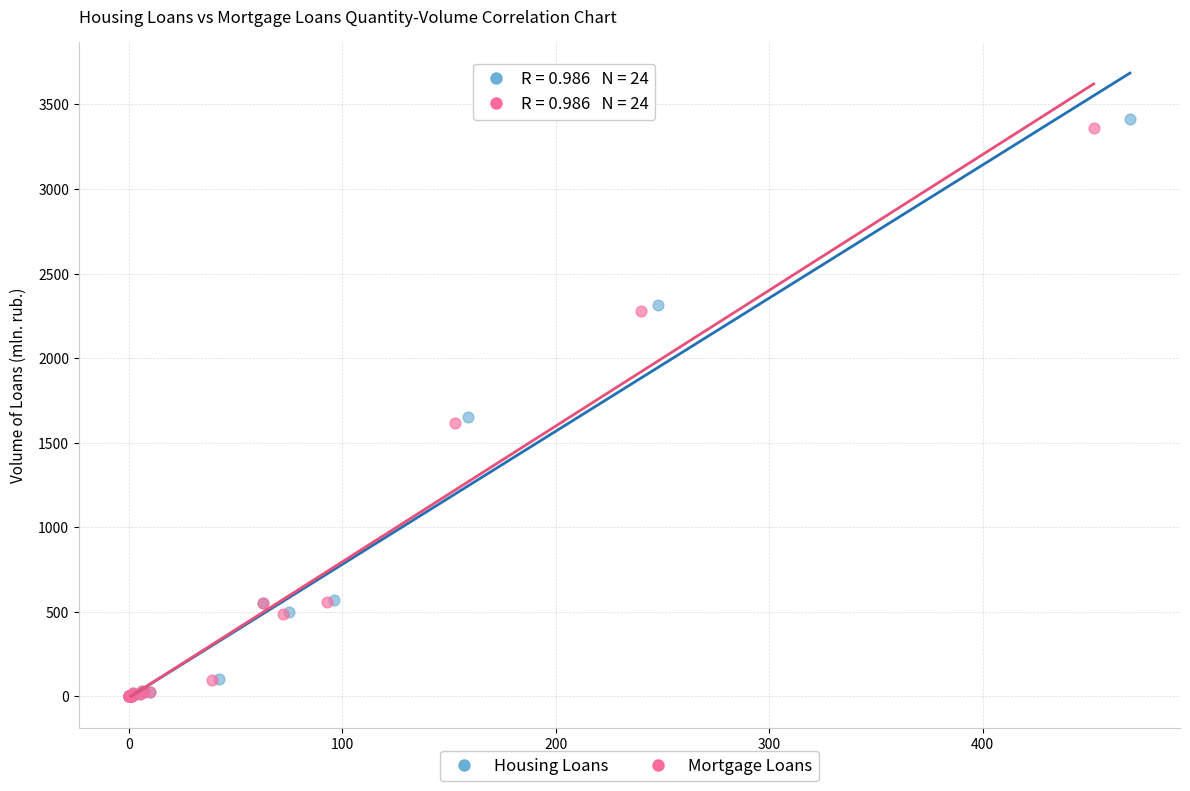

Which series has the widest spread of Y values?

Housing Loans